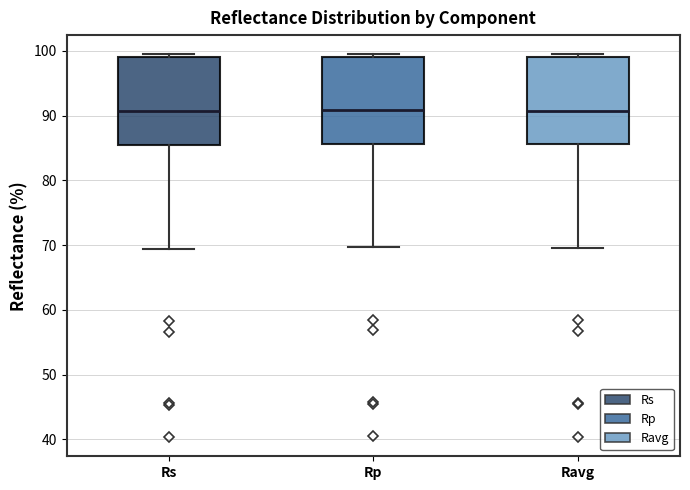

Where does the median line of the box for Rs sit on the y-axis? The values are not printed on the chart, so give them approximately, as read against the axis.

91